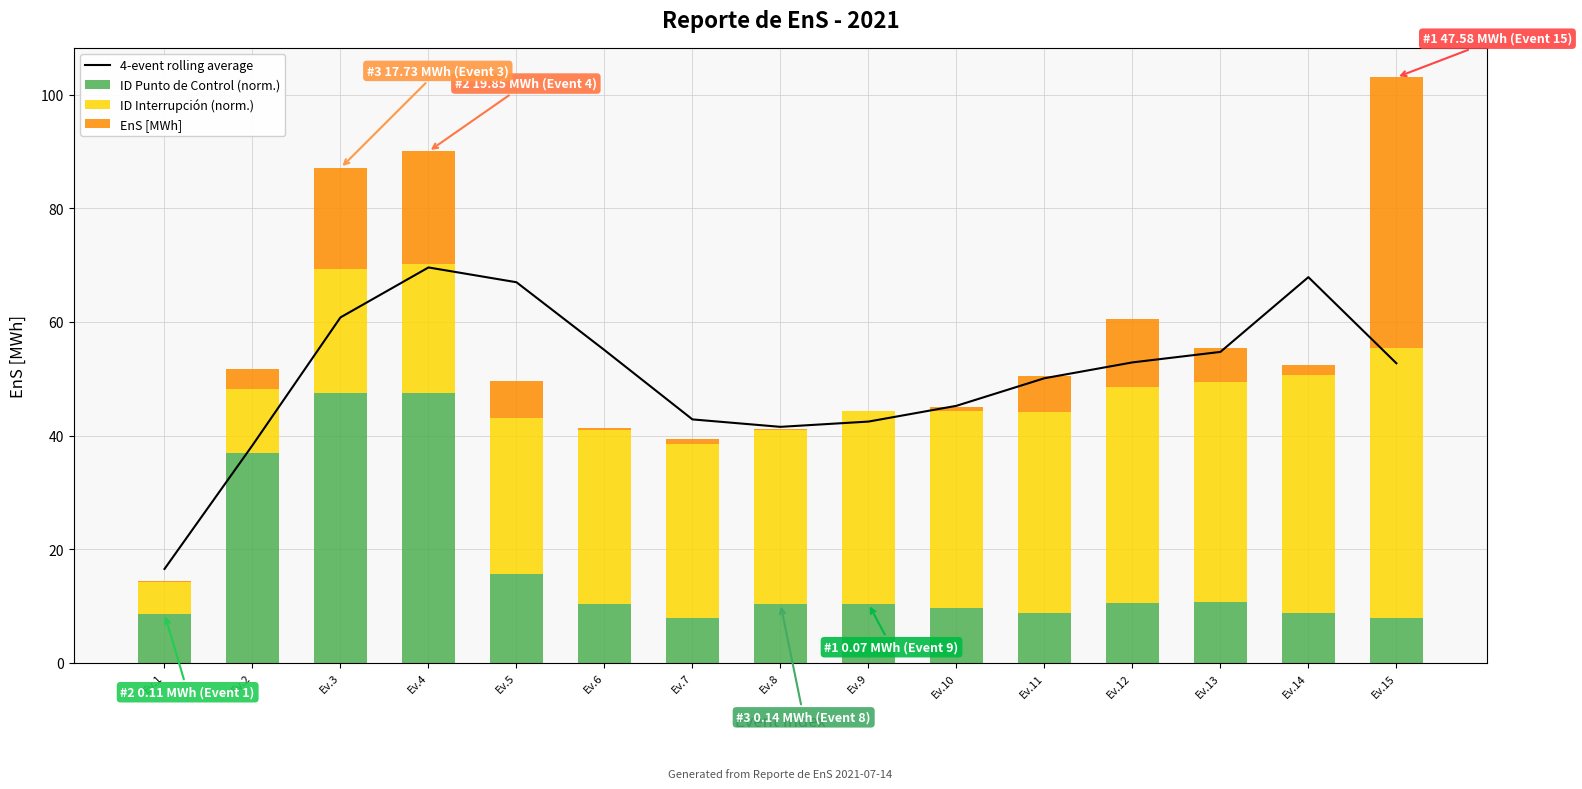

Reading right to left, list all the values displayed in this chart.

4-event rolling average: Ev.15=52.7	Ev.14=67.9	Ev.13=54.7	Ev.12=52.9	Ev.11=50.1	Ev.10=45.2	Ev.9=42.5	Ev.8=41.5	Ev.7=42.9	Ev.6=55.1	Ev.5=67.0	Ev.4=69.6	Ev.3=60.8	Ev.2=38.3	Ev.1=16.5
ID Punto de Control (norm.): Ev.15=7.9	Ev.14=8.7	Ev.13=10.8	Ev.12=10.6	Ev.11=8.7	Ev.10=9.7	Ev.9=10.4	Ev.8=10.4	Ev.7=7.9	Ev.6=10.4	Ev.5=15.6	Ev.4=47.6	Ev.3=47.6	Ev.2=36.9	Ev.1=8.6
ID Interrupción (norm.): Ev.15=47.6	Ev.14=41.9	Ev.13=38.7	Ev.12=37.9	Ev.11=35.5	Ev.10=34.7	Ev.9=33.9	Ev.8=30.6	Ev.7=30.6	Ev.6=30.6	Ev.5=27.4	Ev.4=22.6	Ev.3=21.8	Ev.2=11.3	Ev.1=5.6
EnS [MWh]: Ev.15=47.6	Ev.14=1.7	Ev.13=6.0	Ev.12=12.1	Ev.11=6.2	Ev.10=0.7	Ev.9=0.1	Ev.8=0.1	Ev.7=0.8	Ev.6=0.3	Ev.5=6.5	Ev.4=19.9	Ev.3=17.7	Ev.2=3.5	Ev.1=0.1